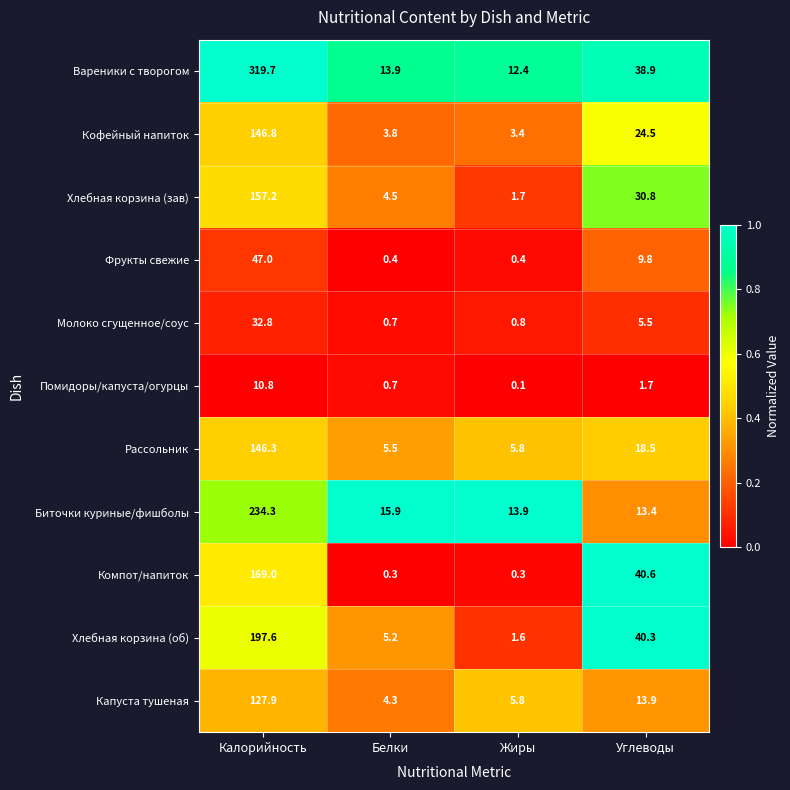

Where does the Компот/напиток series first go above 40?

Калорийность